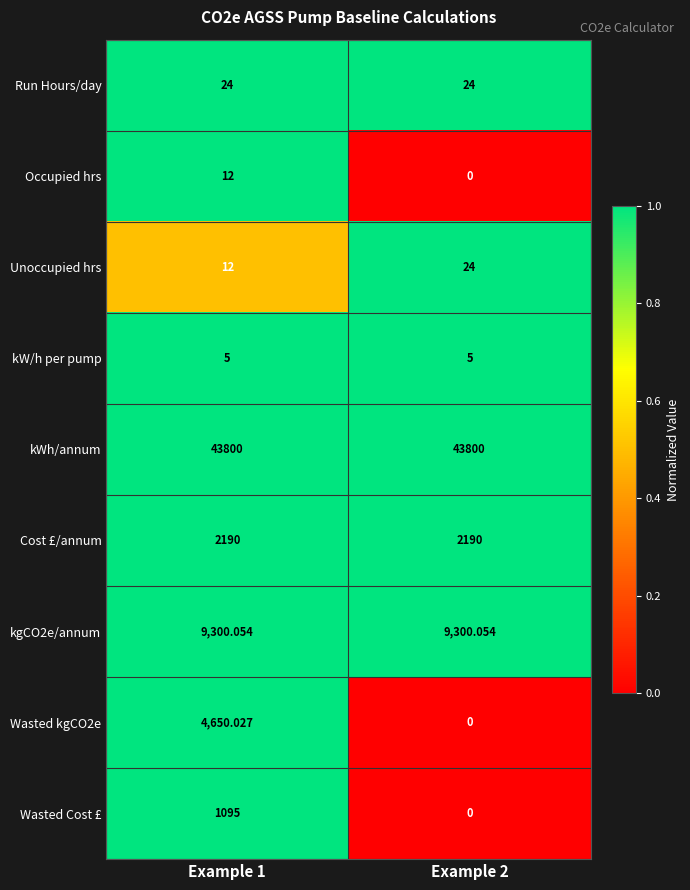

Which series has the largest total across all categories?

kWh/annum